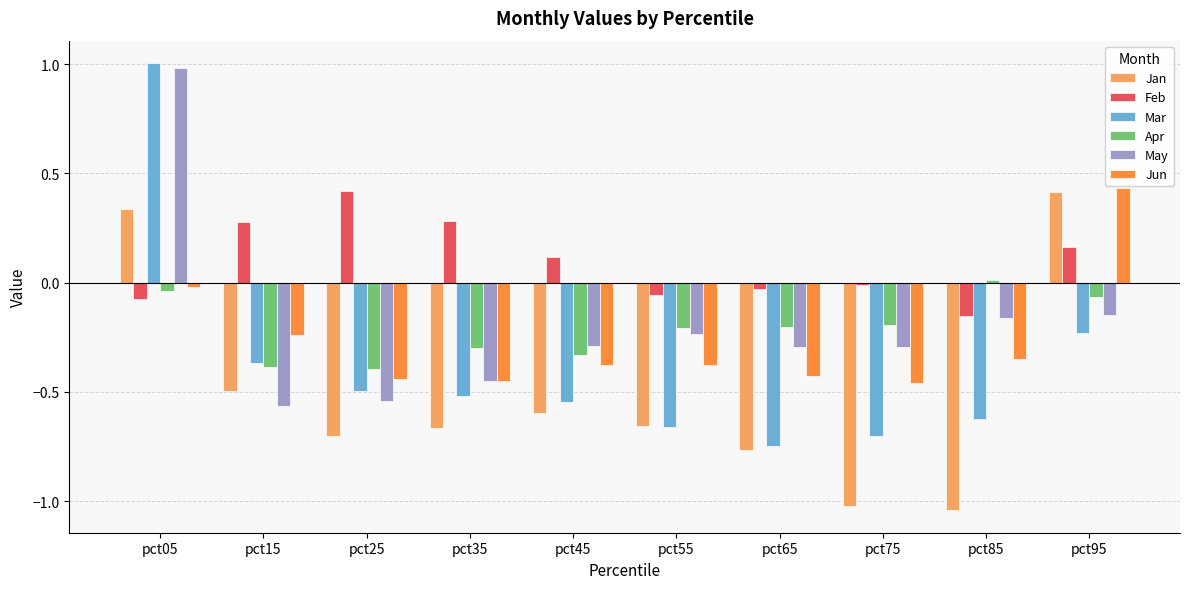

Does the chart contain any negative values?

Yes